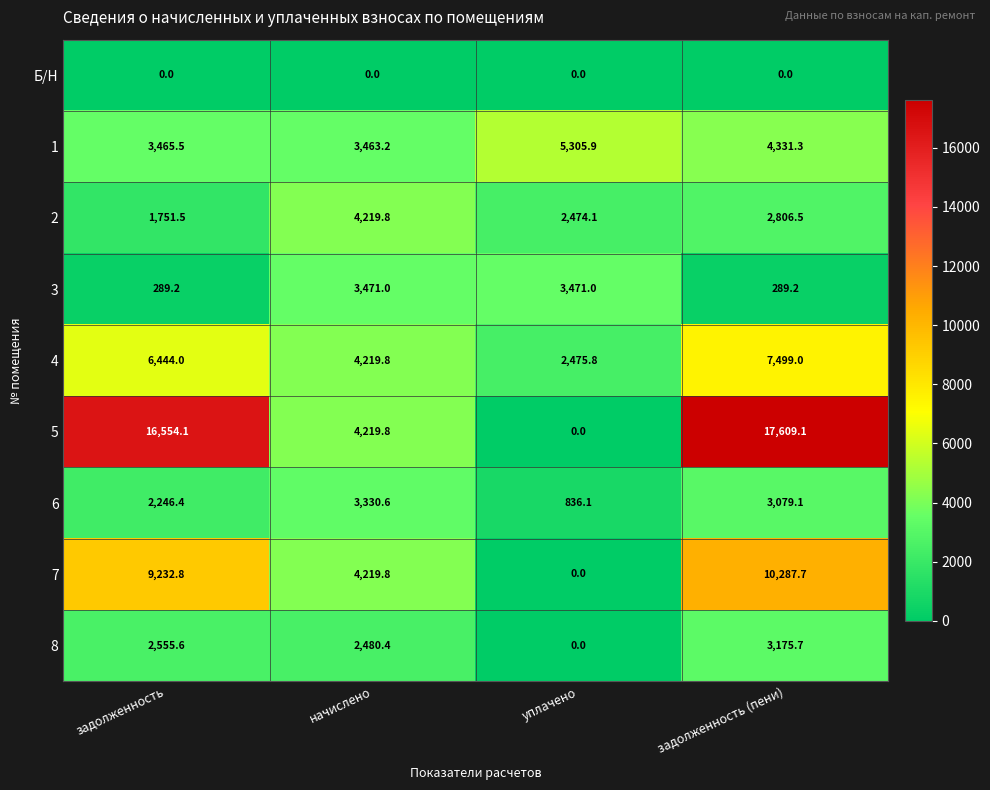

What is the spread (max minus min) of values at задолженность?

16554.1